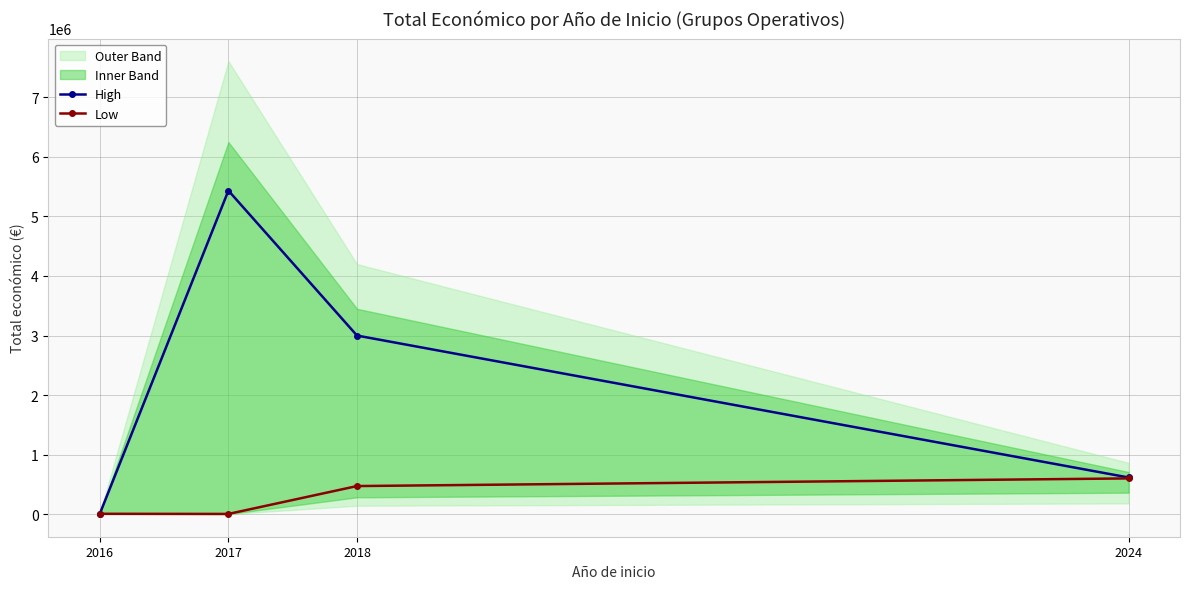

How many lines are shown in the chart?

2